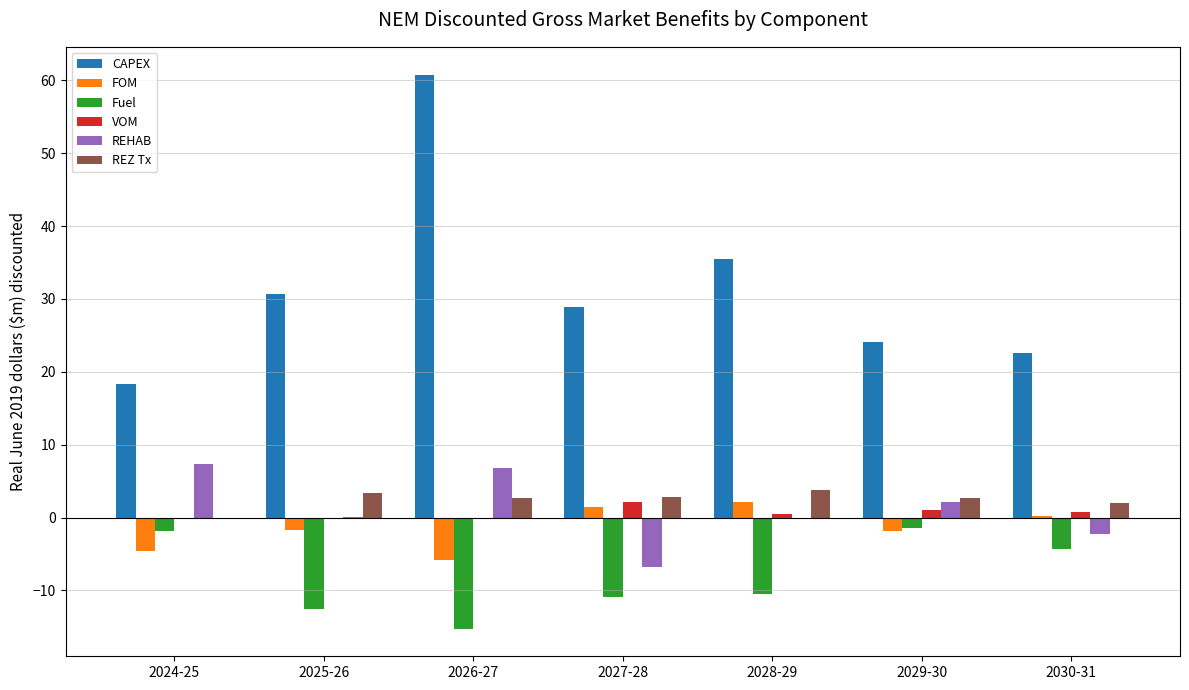

The FOM series shows 0.3 at 2030-31. True or false?

True